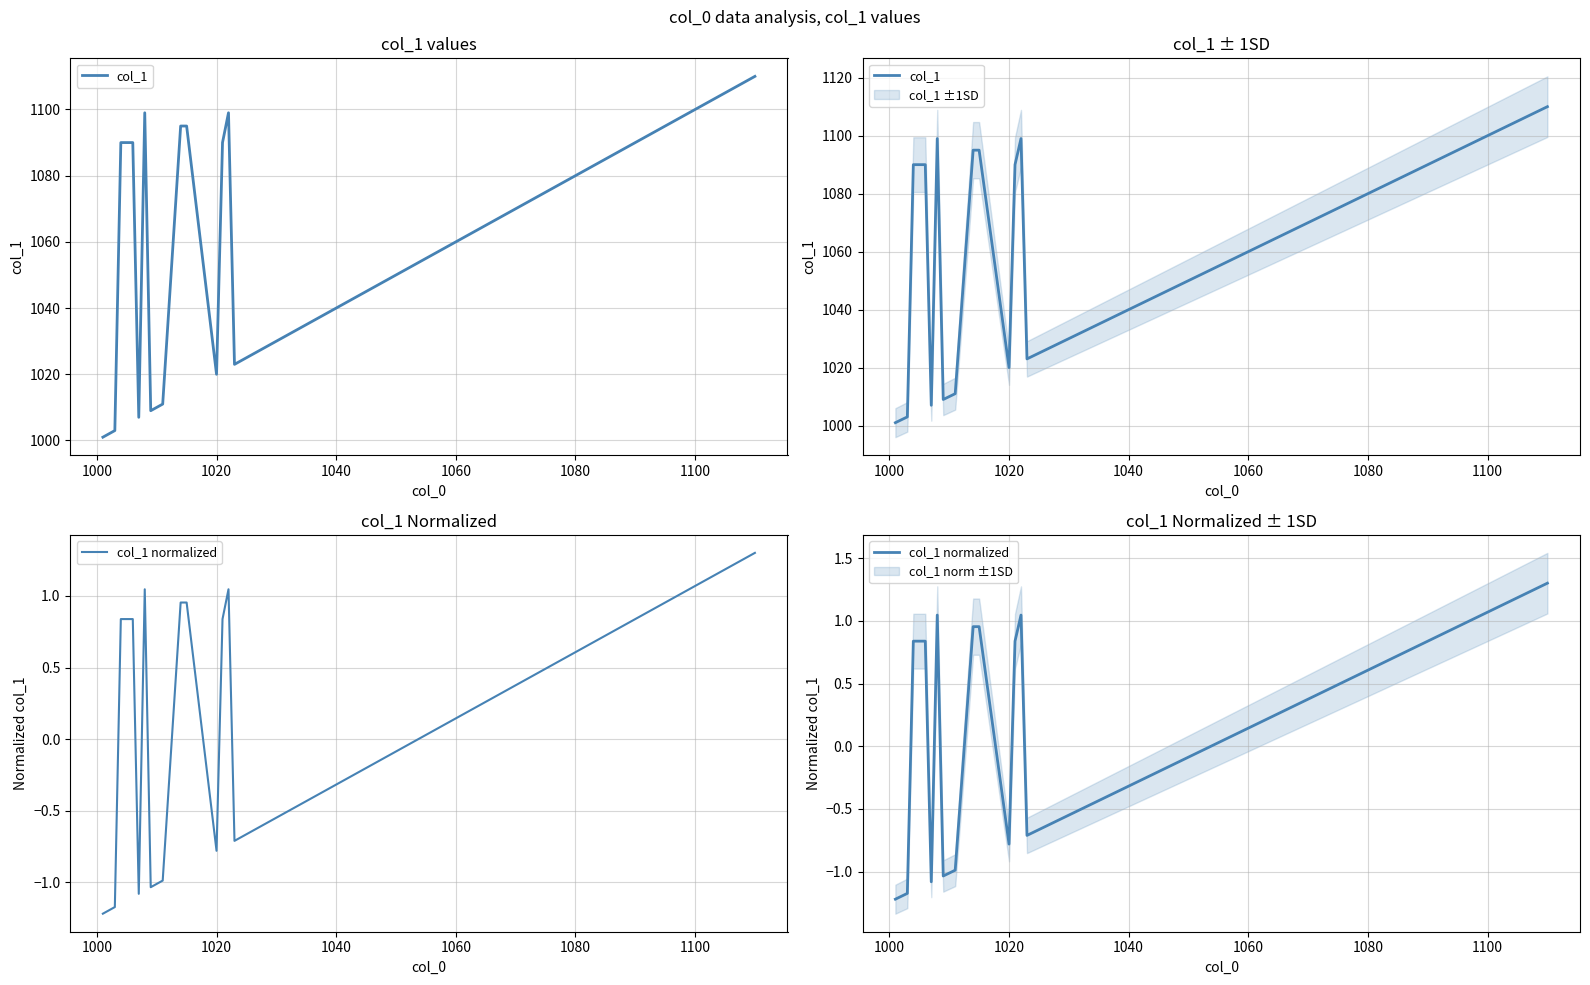

What is the lowest value of the col_1 series?

1001.0